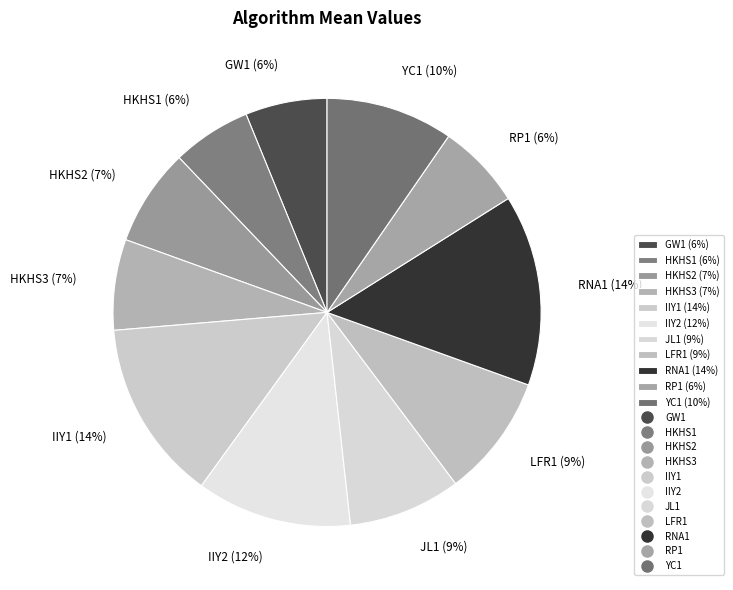

Is there any slice that represents more than half of the pie?

No